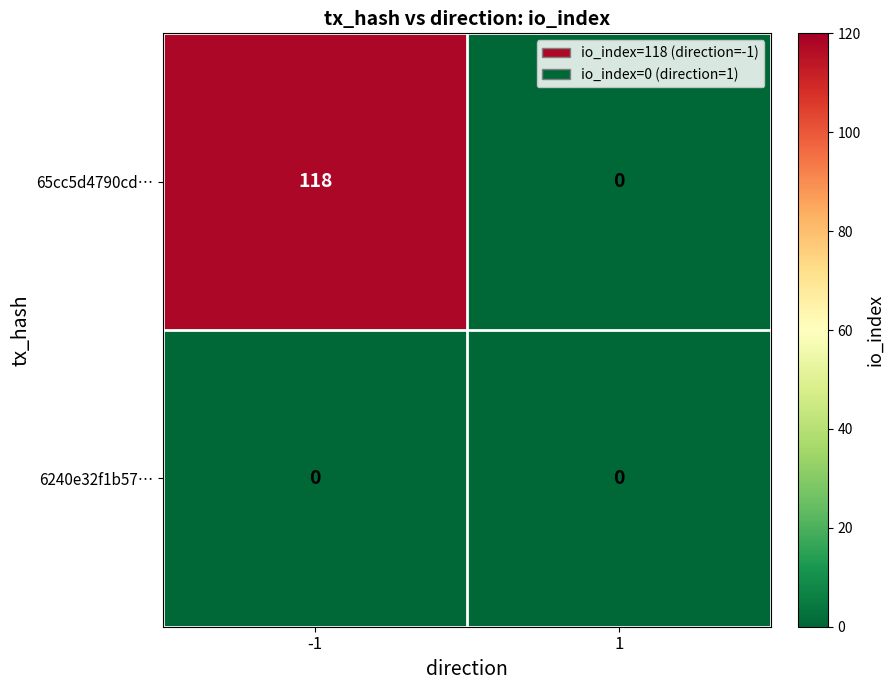

Reading right to left, list all the values displayed in this chart.

65cc5d4790cd…: 0	118
6240e32f1b57…: 0	0